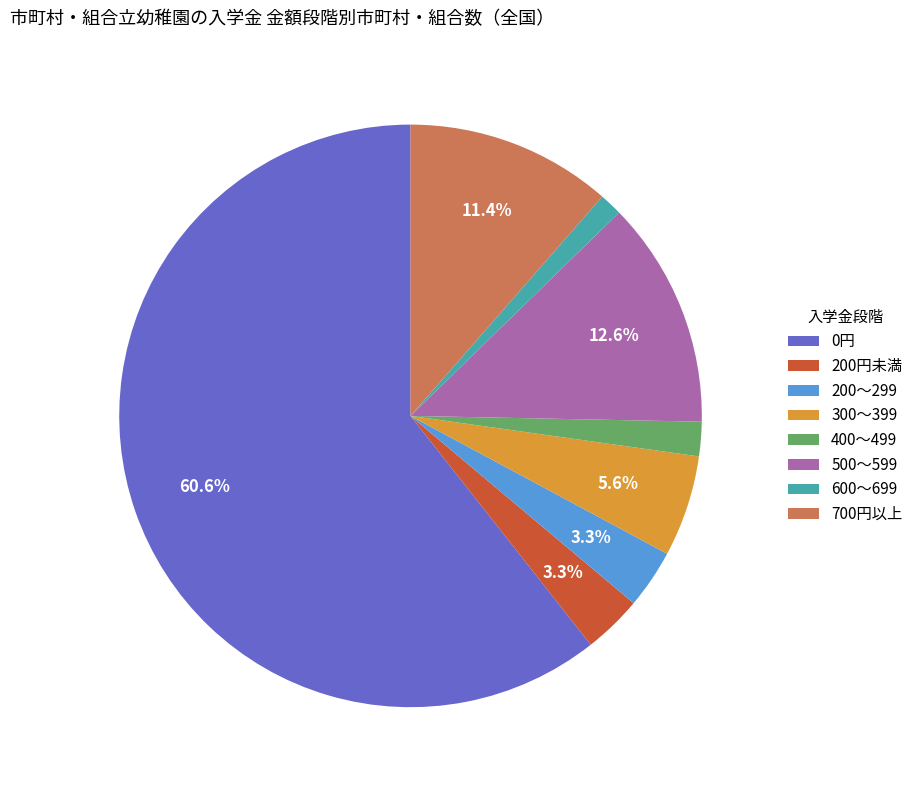

What percentage do 200円未満 and 700円以上 together represent?

14.7%